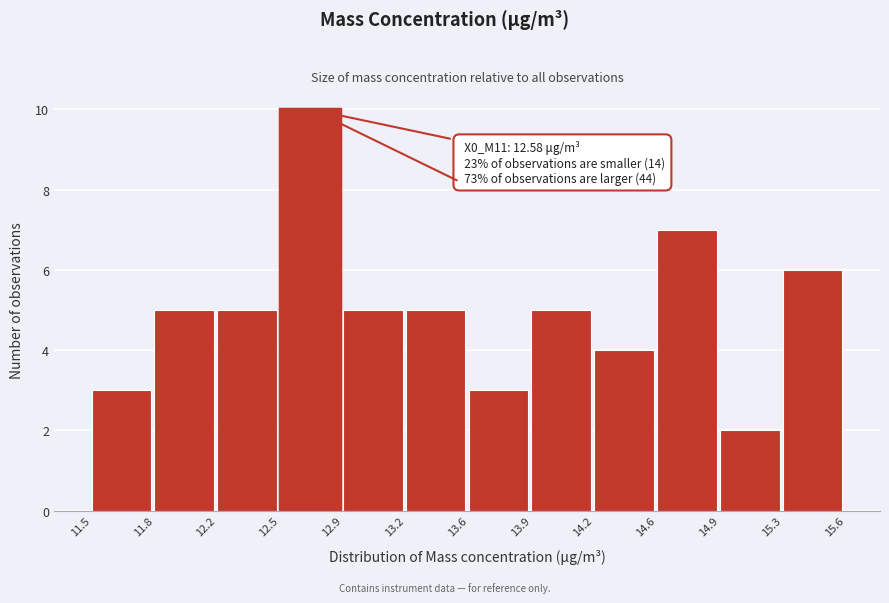

Reading left to right, what are all the values shown in this chart?

11.5=3	11.8=5	12.2=5	12.5=10	12.9=5	13.2=5	13.6=3	13.9=5	14.2=4	14.6=7	14.9=2	15.3=6